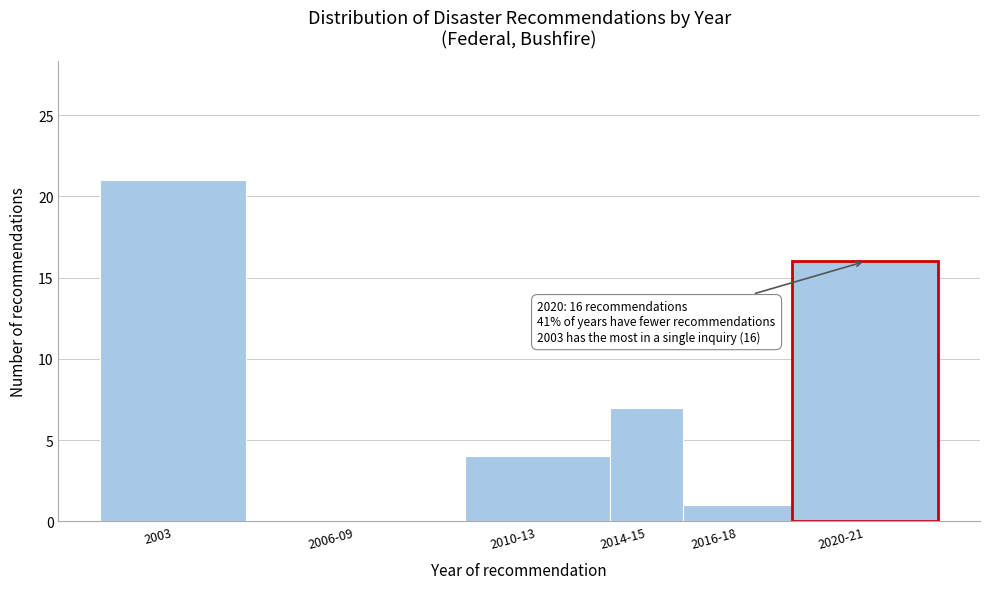

Reading left to right, what are all the values shown in this chart?

2003=21	2006-09=0	2010-13=4	2014-15=7	2016-18=1	2020-21=16